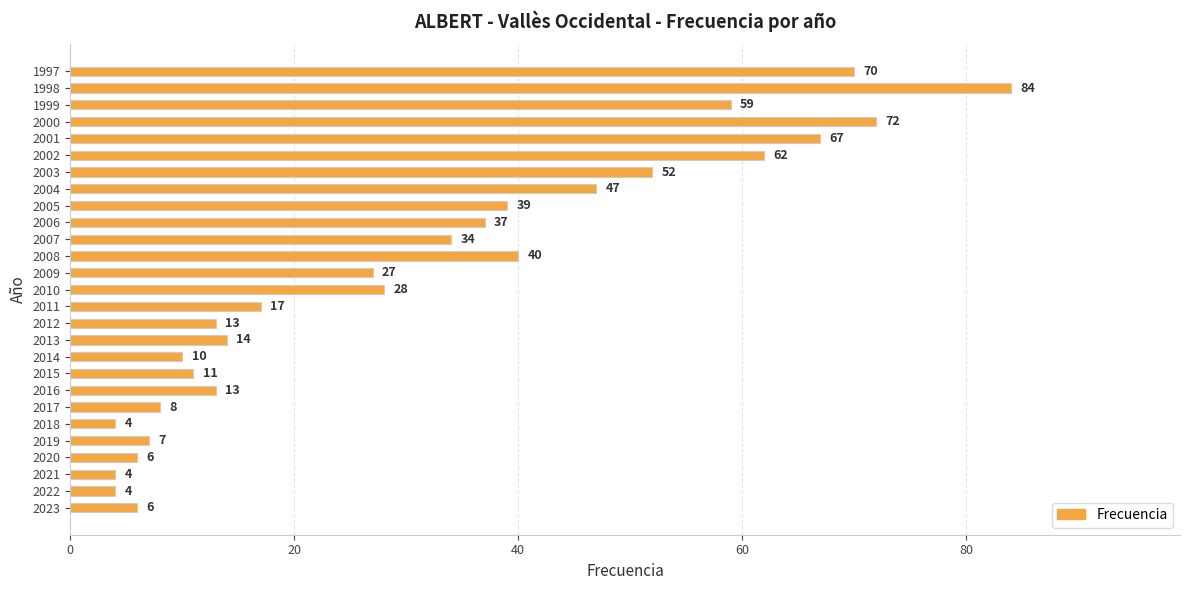

Reading bottom to top, what are all the values shown in this chart?

2023=6	2022=4	2021=4	2020=6	2019=7	2018=4	2017=8	2016=13	2015=11	2014=10	2013=14	2012=13	2011=17	2010=28	2009=27	2008=40	2007=34	2006=37	2005=39	2004=47	2003=52	2002=62	2001=67	2000=72	1999=59	1998=84	1997=70